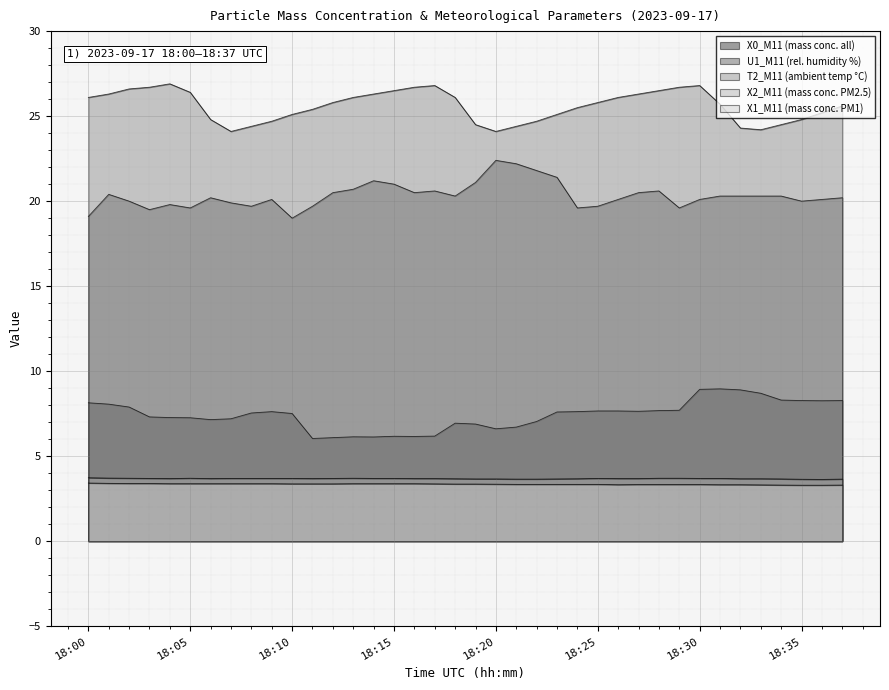

Reading left to right, transcribe all the data shown in this chart.

X0_M11 (mass conc. all): 8.1	8.1	7.9	7.3	7.3	7.3	7.2	7.2	7.5	7.6	7.5	6.0	6.1	6.1	6.1	6.2	6.2	6.2	6.9	6.9	6.6	6.7	7.0	7.6	7.6	7.7	7.7	7.6	7.7	7.7	8.9	9.0	8.9	8.7	8.3	8.3	8.3	8.3
U1_M11 (rel. humidity %): 19.1	20.4	20.0	19.5	19.8	19.6	20.2	19.9	19.7	20.1	19.0	19.7	20.5	20.7	21.2	21.0	20.5	20.6	20.3	21.1	22.4	22.2	21.8	21.4	19.6	19.7	20.1	20.5	20.6	19.6	20.1	20.3	20.3	20.3	20.3	20.0	20.1	20.2
T2_M11 (ambient temp °C): 26.1	26.3	26.6	26.7	26.9	26.4	24.8	24.1	24.4	24.7	25.1	25.4	25.8	26.1	26.3	26.5	26.7	26.8	26.1	24.5	24.1	24.4	24.7	25.1	25.5	25.8	26.1	26.3	26.5	26.7	26.8	25.7	24.3	24.2	24.5	24.8	25.2	25.6
X2_M11 (mass conc. PM2.5): 3.7	3.7	3.7	3.7	3.7	3.7	3.7	3.7	3.7	3.7	3.7	3.7	3.7	3.7	3.7	3.7	3.7	3.7	3.7	3.7	3.7	3.6	3.6	3.7	3.7	3.7	3.7	3.7	3.7	3.7	3.7	3.7	3.7	3.7	3.7	3.6	3.6	3.6
X1_M11 (mass conc. PM1): 3.4	3.4	3.4	3.4	3.4	3.4	3.4	3.4	3.4	3.4	3.4	3.4	3.4	3.4	3.4	3.4	3.4	3.4	3.4	3.4	3.4	3.3	3.3	3.3	3.3	3.3	3.3	3.3	3.3	3.3	3.3	3.3	3.3	3.3	3.3	3.3	3.3	3.3